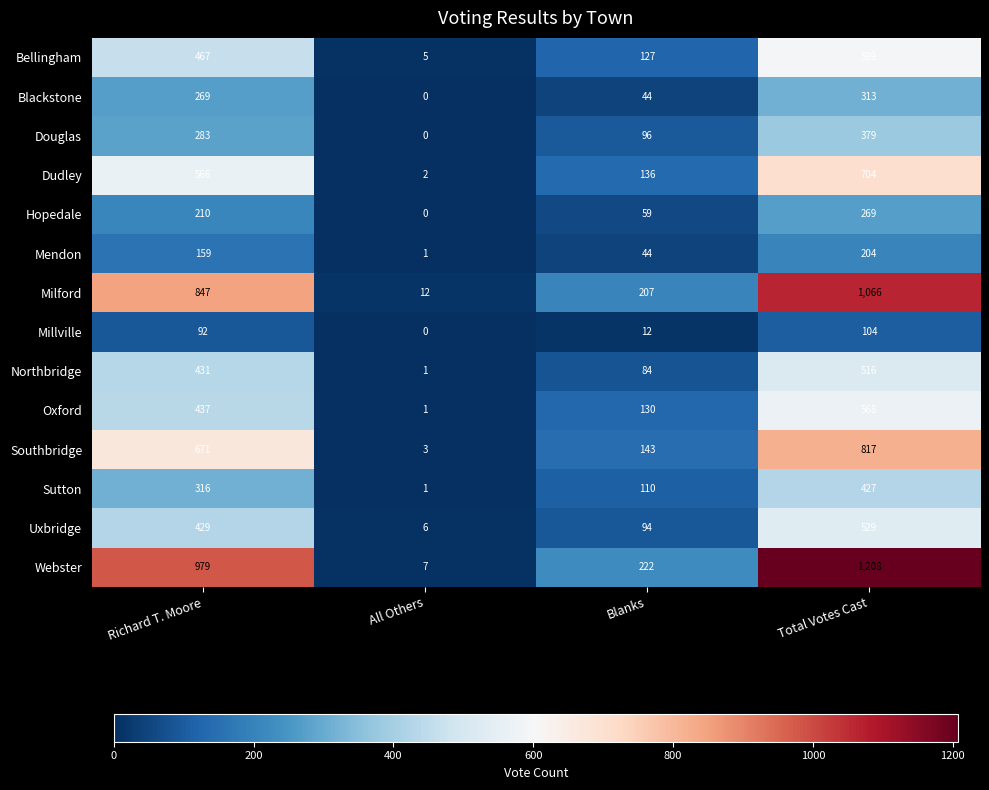

At Total Votes Cast, list the series in order from largest to smallest.

Webster, Milford, Southbridge, Dudley, Bellingham, Oxford, Uxbridge, Northbridge, Sutton, Douglas, Blackstone, Hopedale, Mendon, Millville